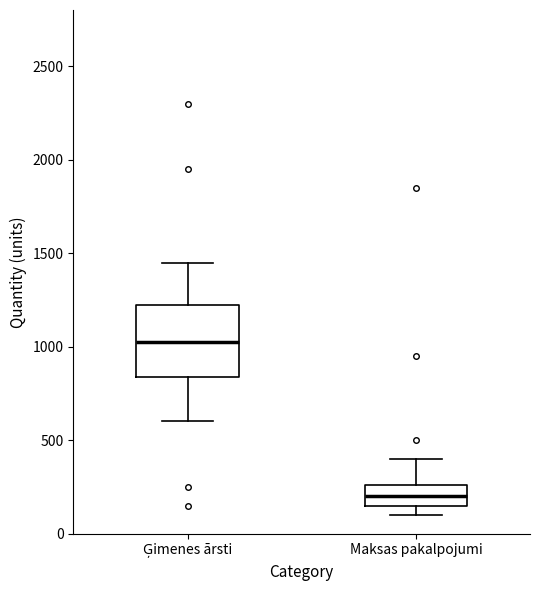

Where does the median line of the box for Maksas pakalpojumi sit on the y-axis? The values are not printed on the chart, so give them approximately, as read against the axis.

200